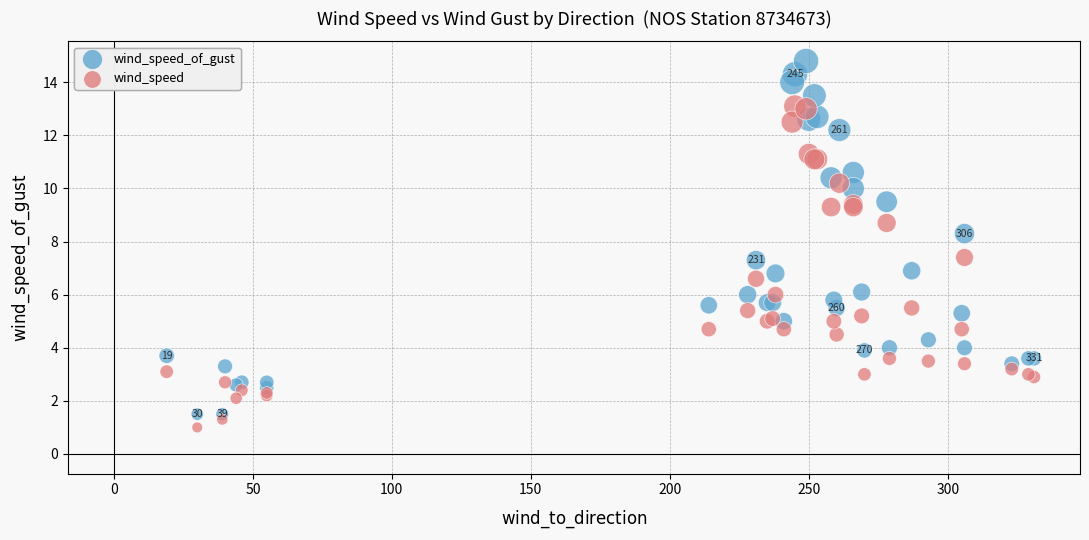

What is the X range (max minus min) for the scatter plot?

312.0